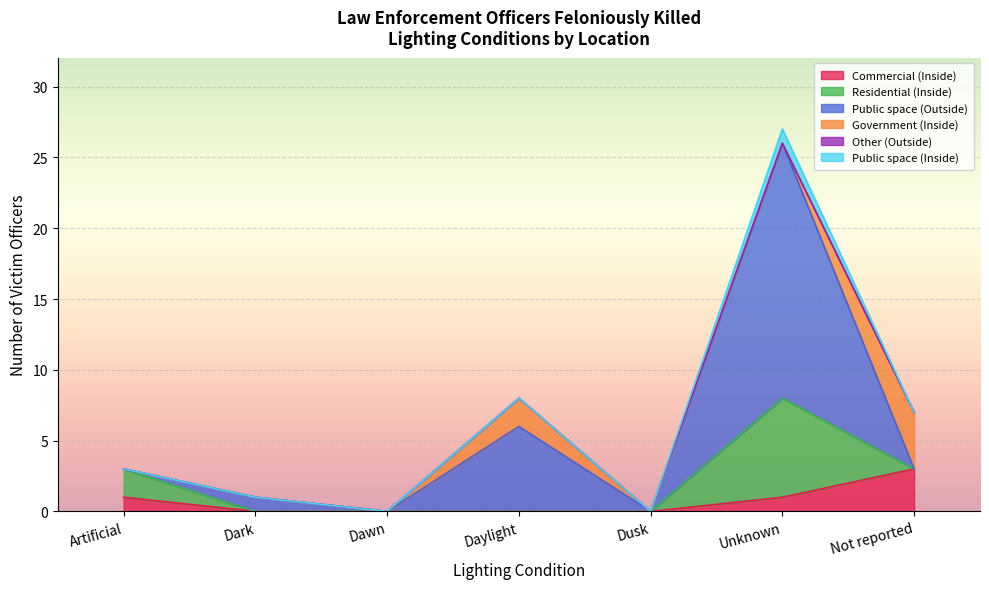

What is the label of the 1st point from the left?

Artificial